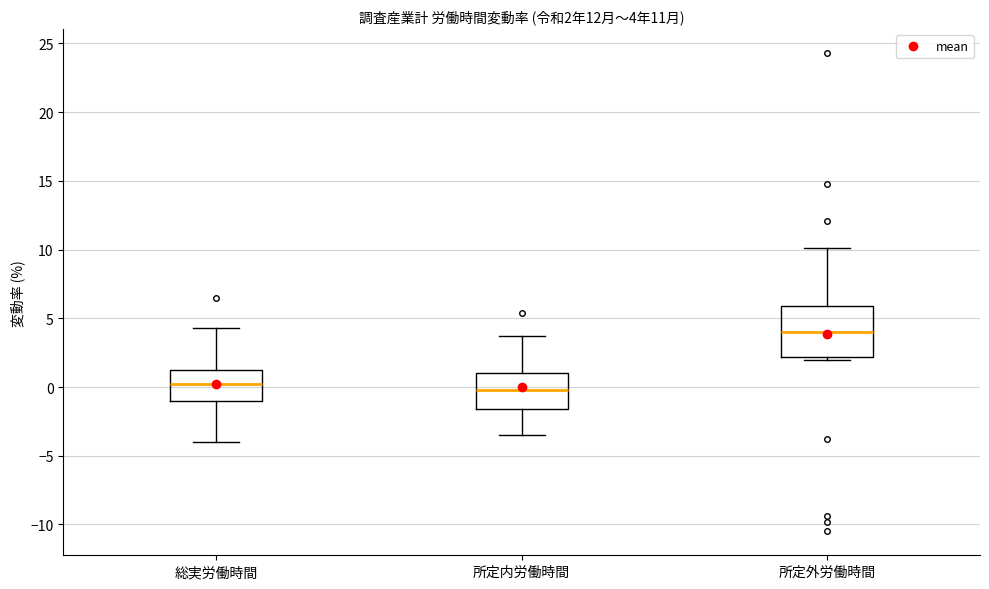

Comparing the boxes themselves (not the whiskers), which one is the tallest?

所定外労働時間